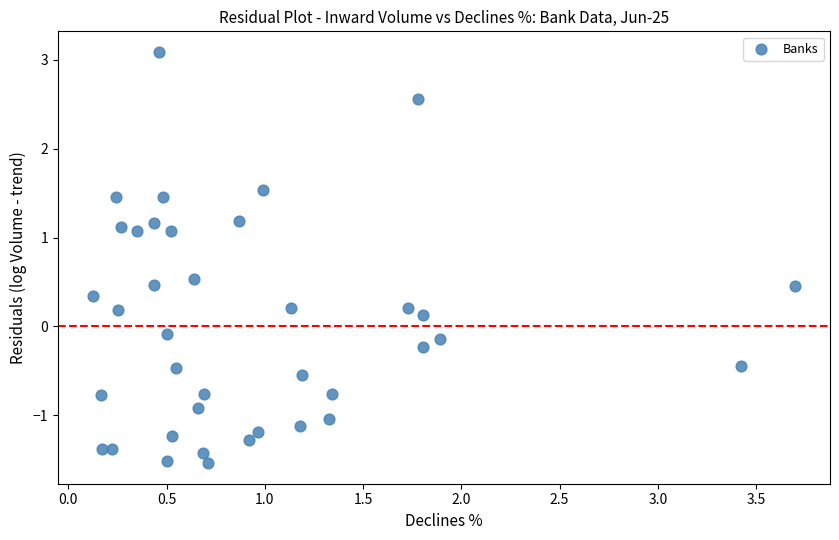

What is the range of Y values (max minus min)?

4.6